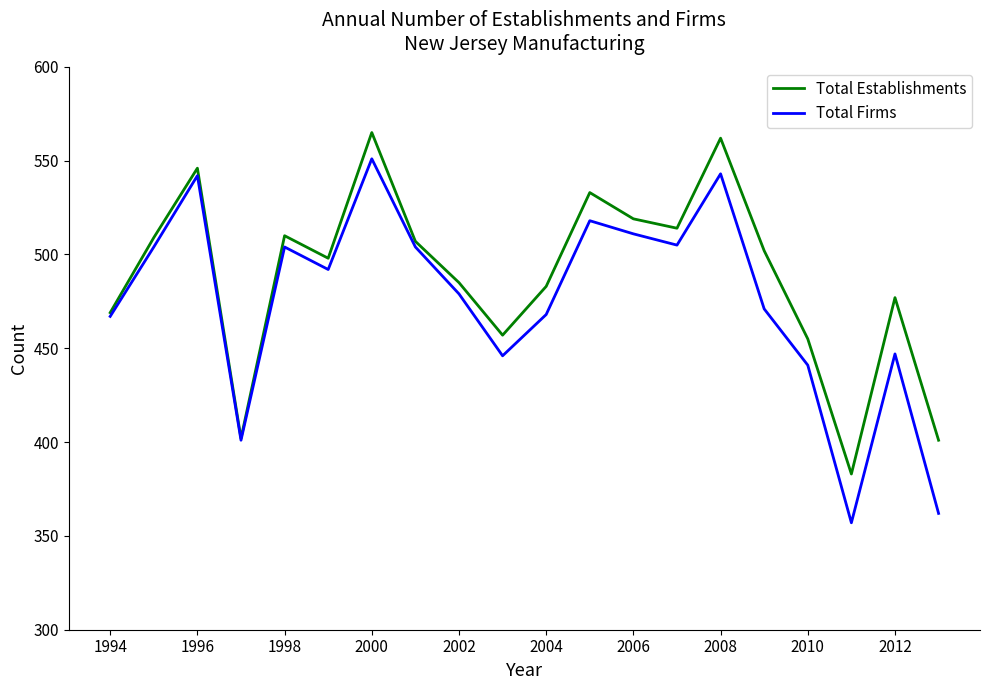

Which series has the largest total across all categories?

Total Establishments